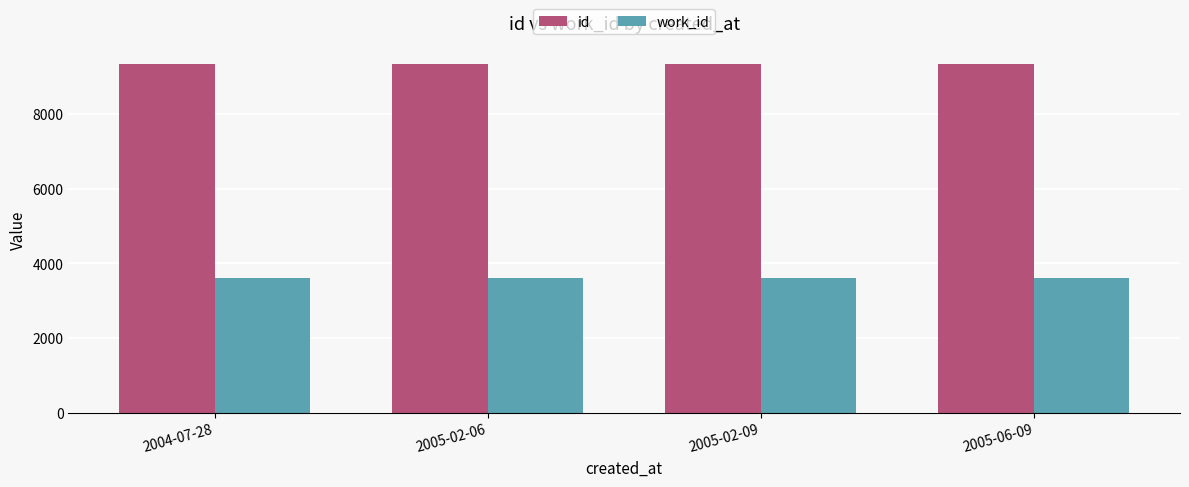

At how many categories does at least one series exceed 5072?

4